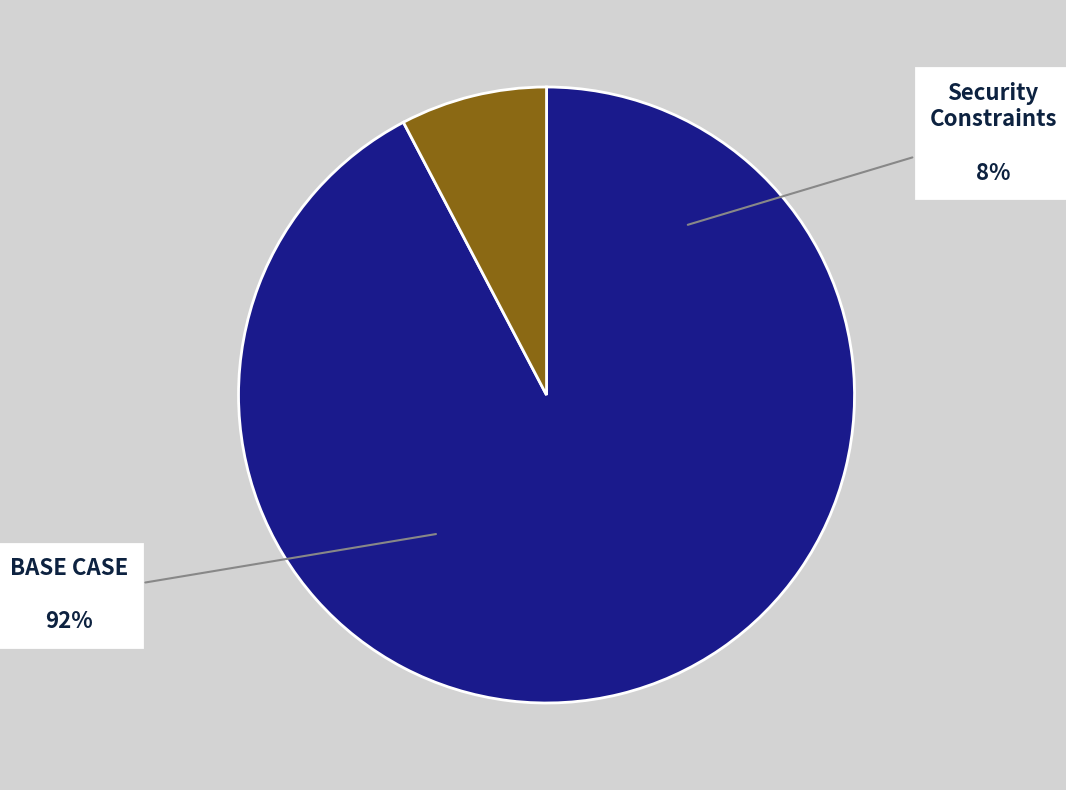

Rank the categories by value from lowest to highest.

Security Constraints, BASE CASE